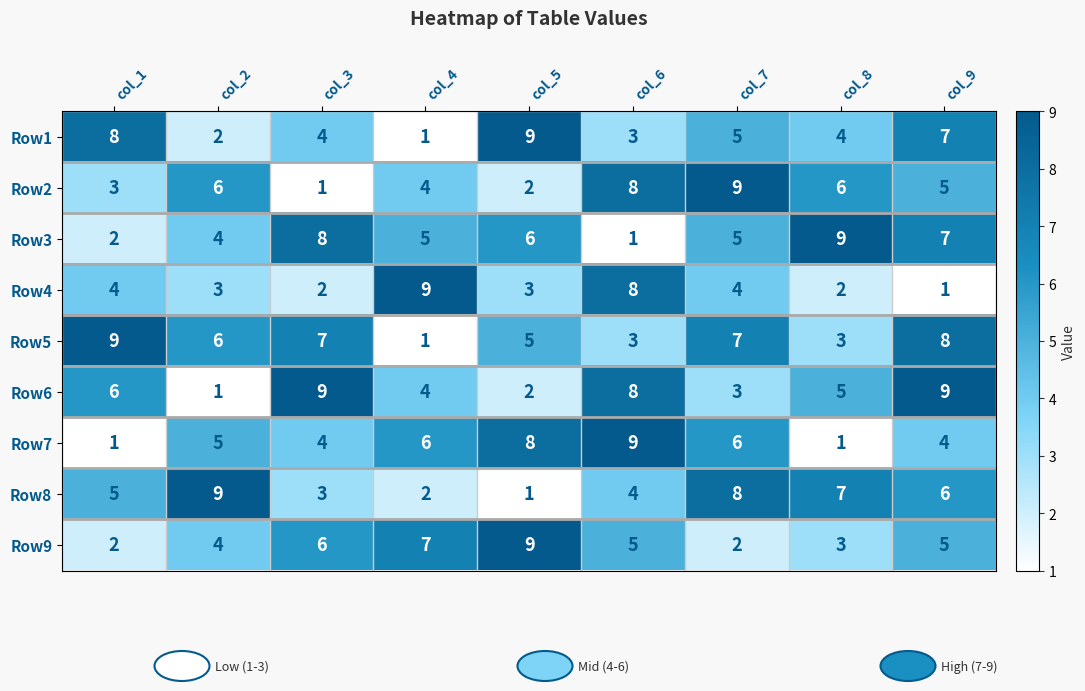

What is the sum of all Row7 values?

44